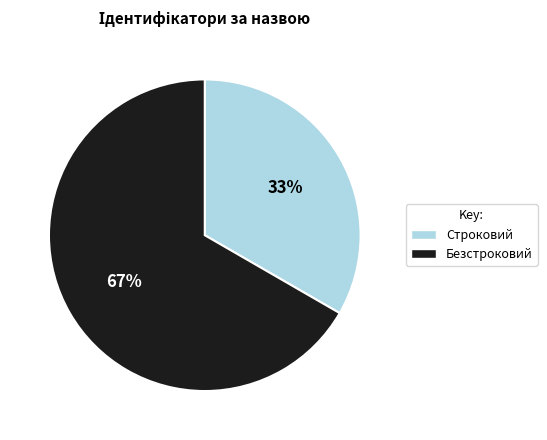

To the nearest percent, what percentage of the pie is Безстроковий?

67%